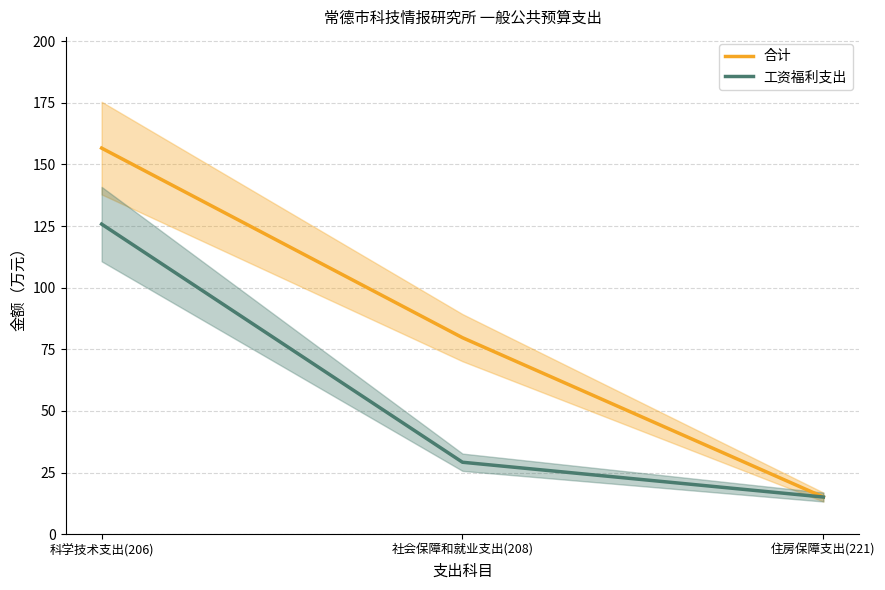

How many values in the 合计 series are below 79?

1